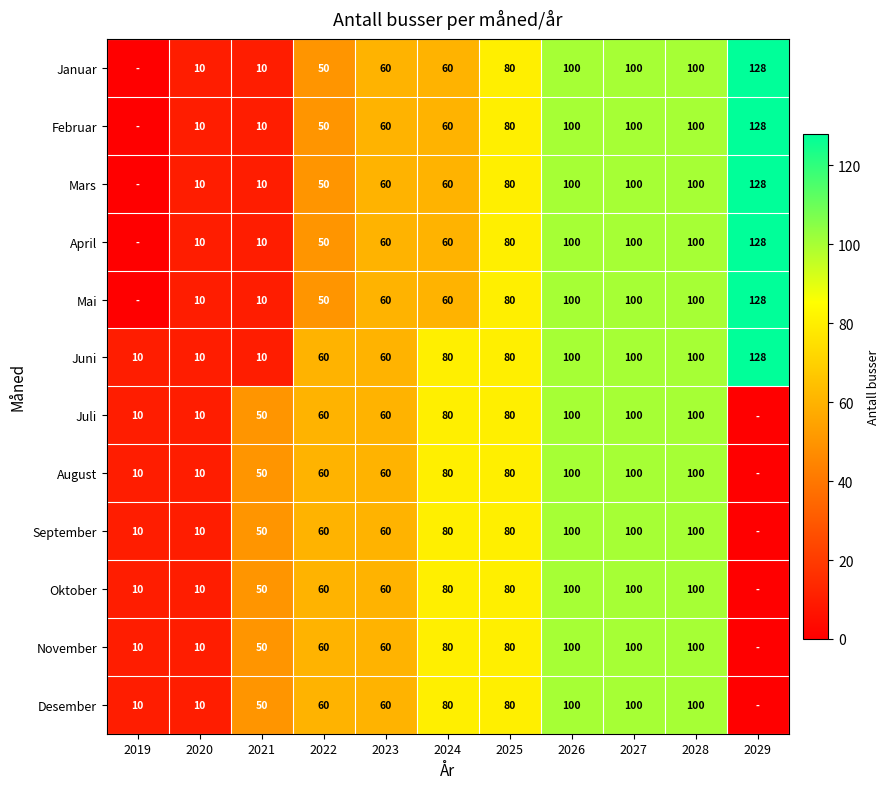

The value of Juli at 2026 is 100. True or false?

True